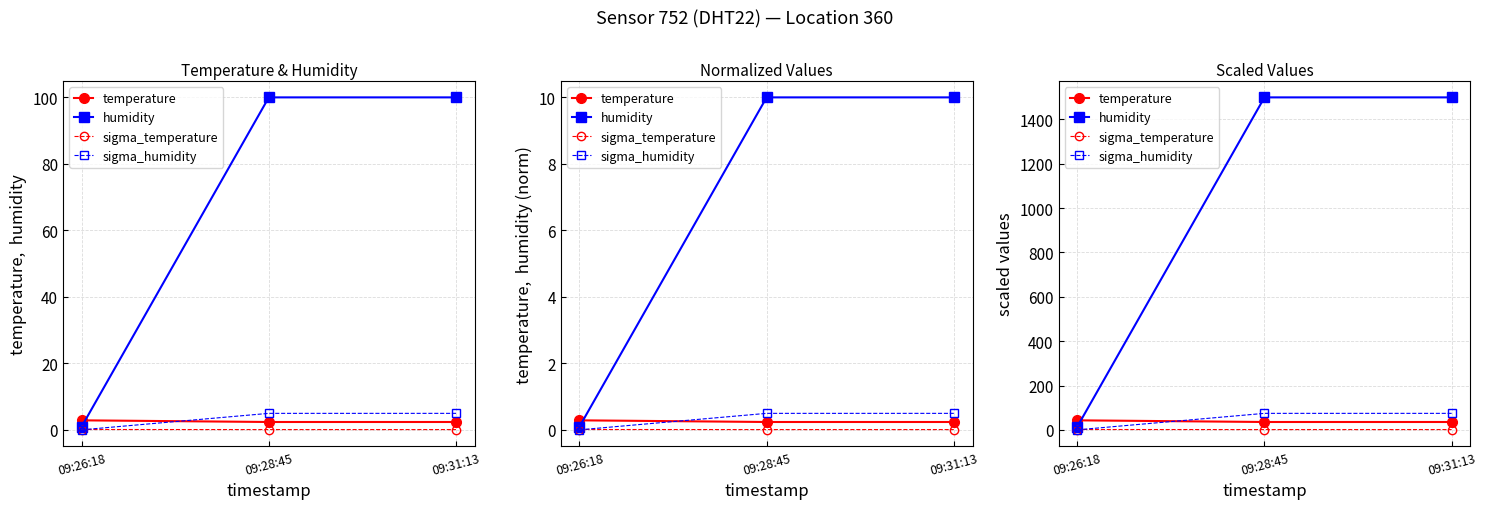

Does the chart display data point markers on the line(s)?

Yes